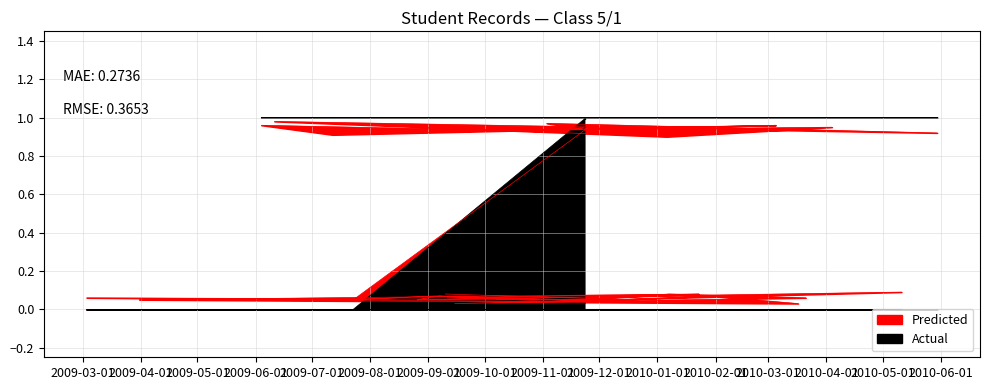

Reading right to left, what are all the values shown in this chart?

Actual: 0.0	0.0	0.0	0.0	0.0	0.0	0.0	0.0	0.0	0.0	0.0	0.0	0.0	0.0	0.0	0.0	0.0	0.0	0.0	1.0	1.0	1.0	1.0	1.0	1.0	1.0	1.0	1.0	1.0	1.0	1.0	1.0
Predicted: 0.1	0.1	0.1	0.0	0.1	0.0	0.1	0.1	0.1	0.0	0.1	0.1	0.1	0.0	0.1	0.1	0.0	0.1	0.1	0.9	1.0	0.9	0.9	0.9	1.0	0.9	1.0	0.9	0.9	1.0	0.9	0.9